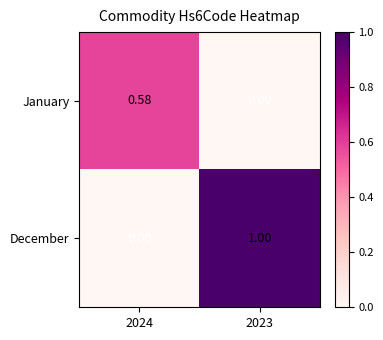

Which series has the largest total across all categories?

December